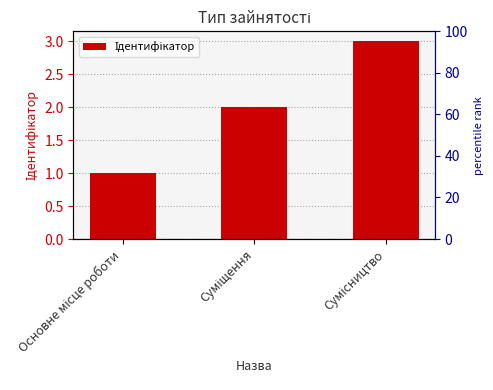

What is the maximum value shown in the chart?

3